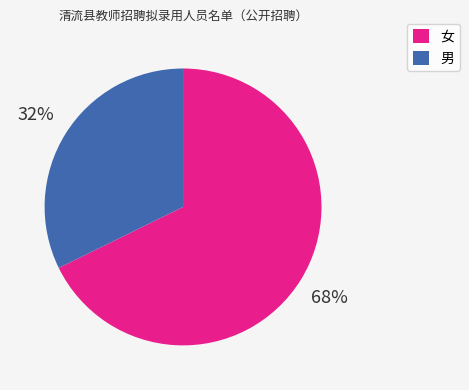

Is it true that 女 is 68% of the pie?

True